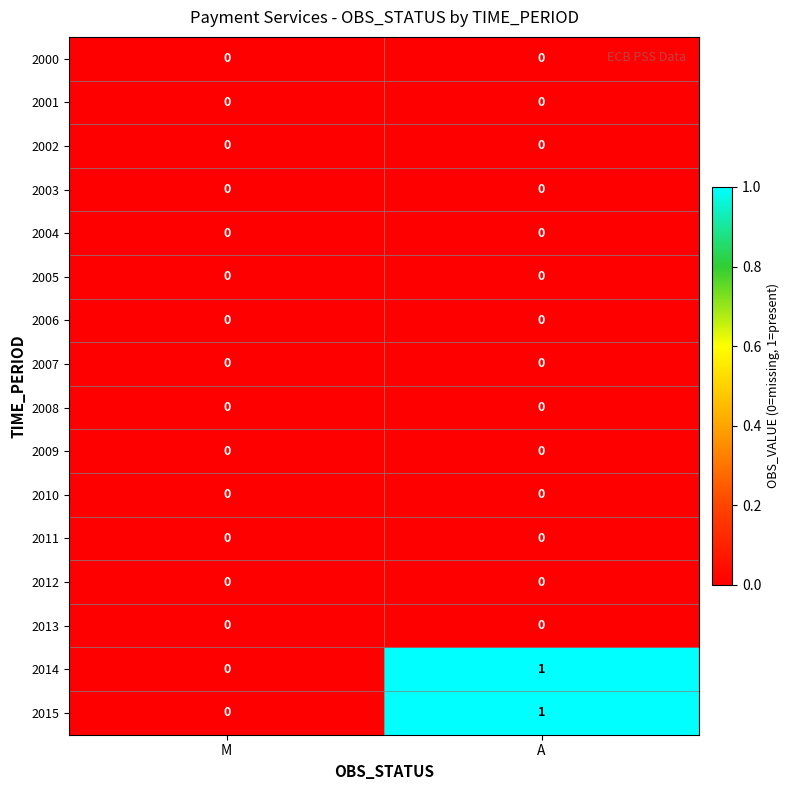

How many categories are shown in the chart?

2